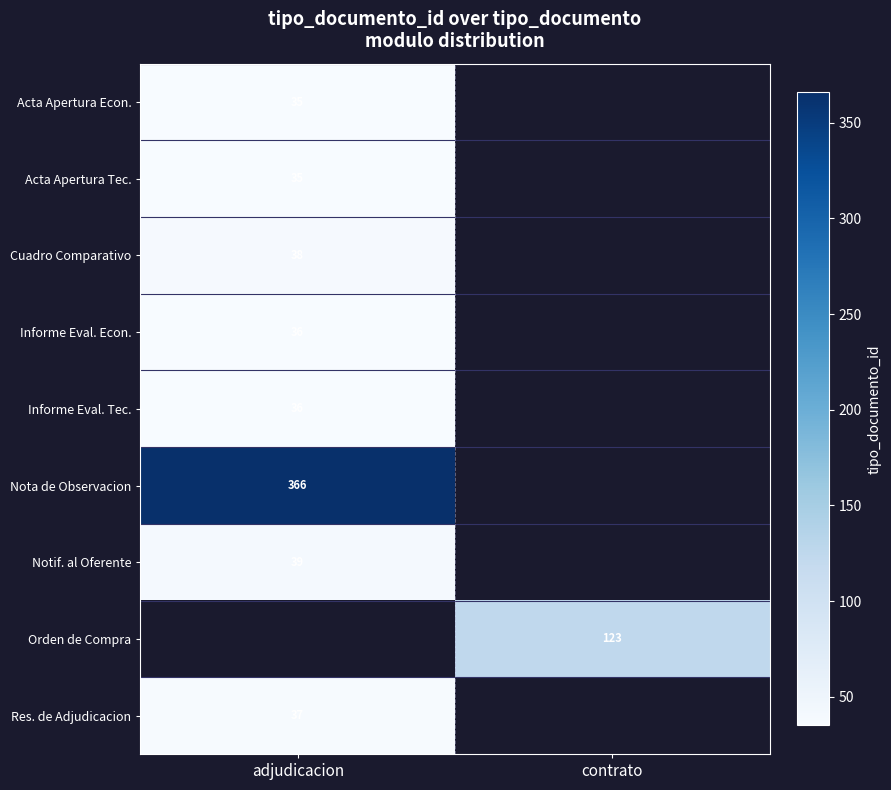

The value of Orden de Compra at contrato is 123. True or false?

True